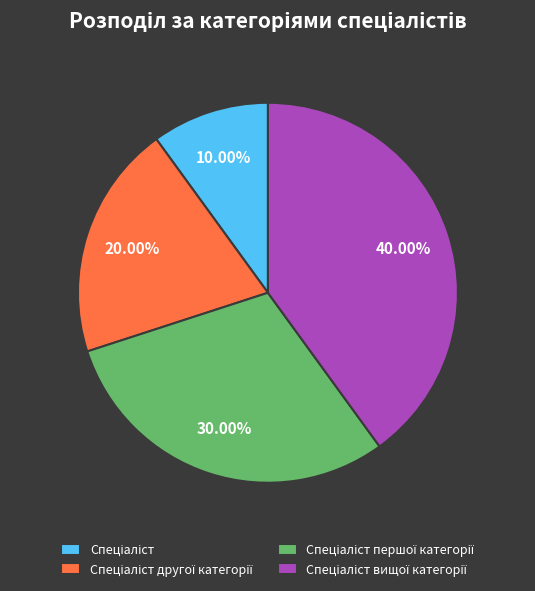

Is there a majority slice in this chart?

No